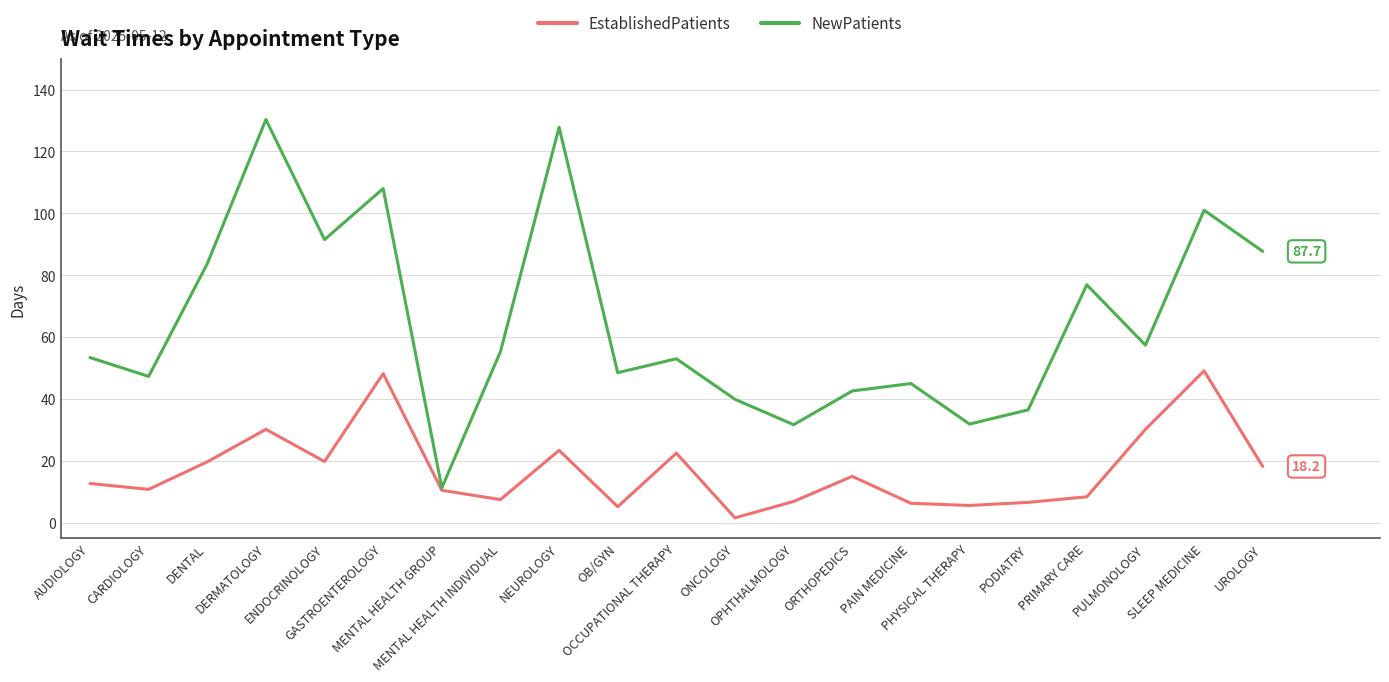

What is the maximum value for EstablishedPatients?

49.1